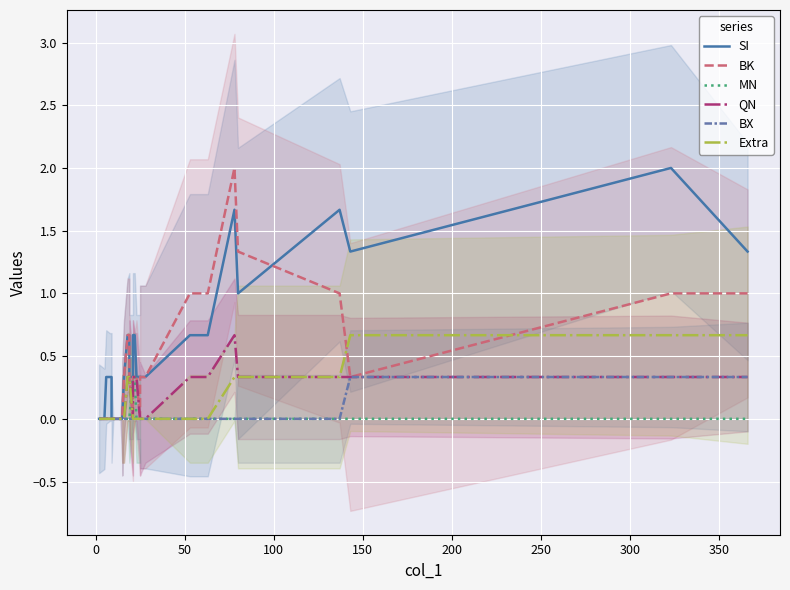

True or false: Extra and BX intersect in this chart.

False